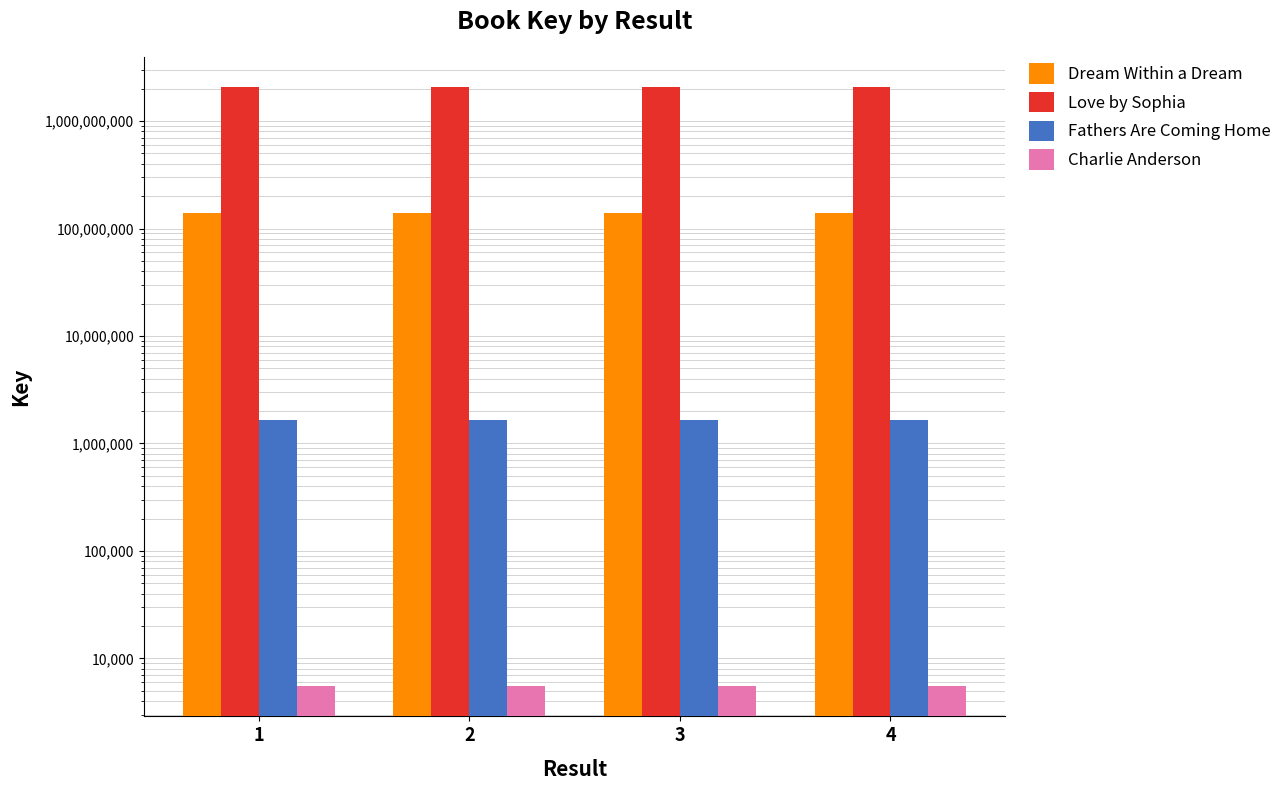

Reading right to left, extract all data points from this chart.

Dream Within a Dream: 4=140479840	3=140479840	2=140479840	1=140479840
Love by Sophia: 4=2084717104	3=2084717104	2=2084717104	1=2084717104
Fathers Are Coming Home: 4=1664557	3=1664557	2=1664557	1=1664557
Charlie Anderson: 4=5488	3=5488	2=5488	1=5488